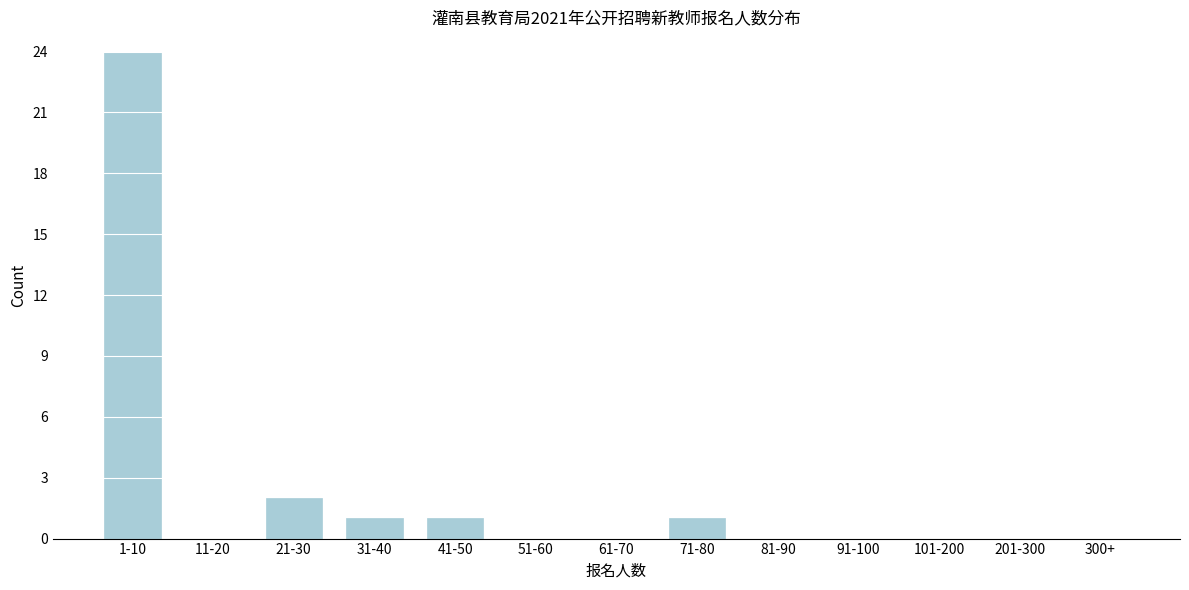

Reading right to left, extract all data points from this chart.

300+=0	201-300=0	101-200=0	91-100=0	81-90=0	71-80=1	61-70=0	51-60=0	41-50=1	31-40=1	21-30=2	11-20=0	1-10=24